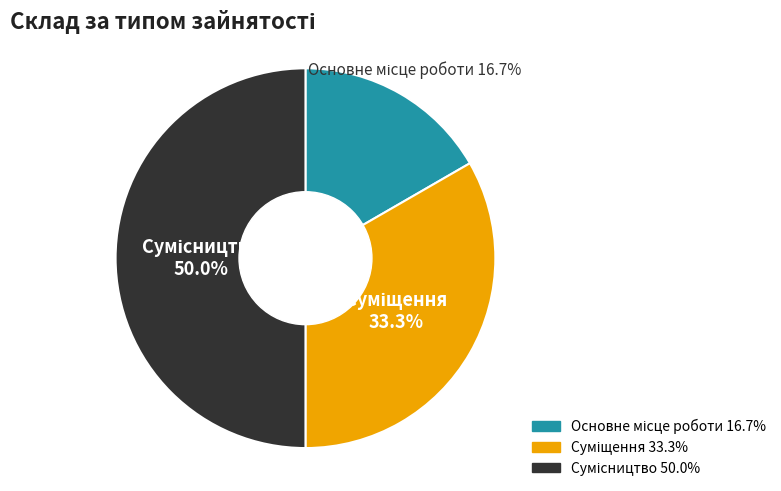

To the nearest percent, what is the difference between the Суміщення and Основне місце роботи slice percentages?

17%